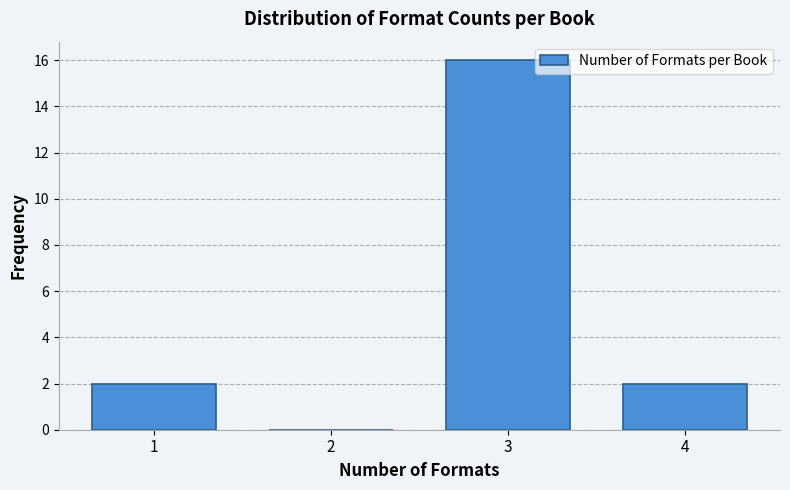

Reading left to right, extract all data points from this chart.

1=2	2=0	3=16	4=2